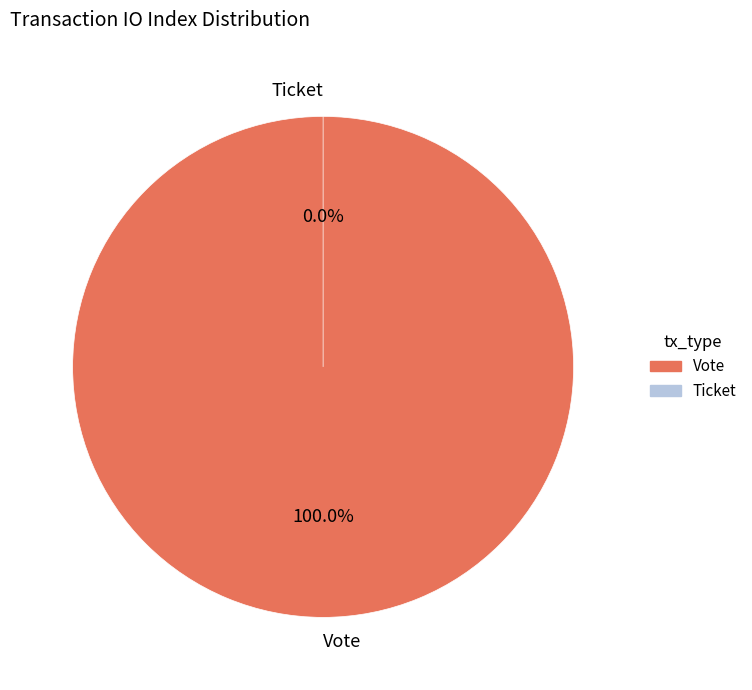

What percentage is the Vote slice, to the nearest percent?

100%